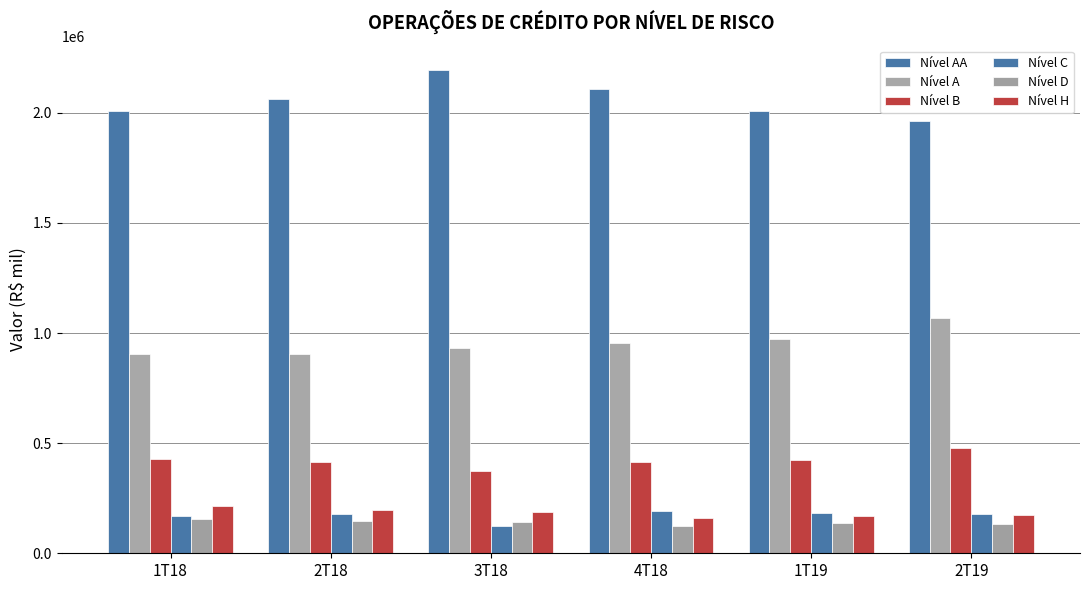

Count the number of categories in the chart.

6